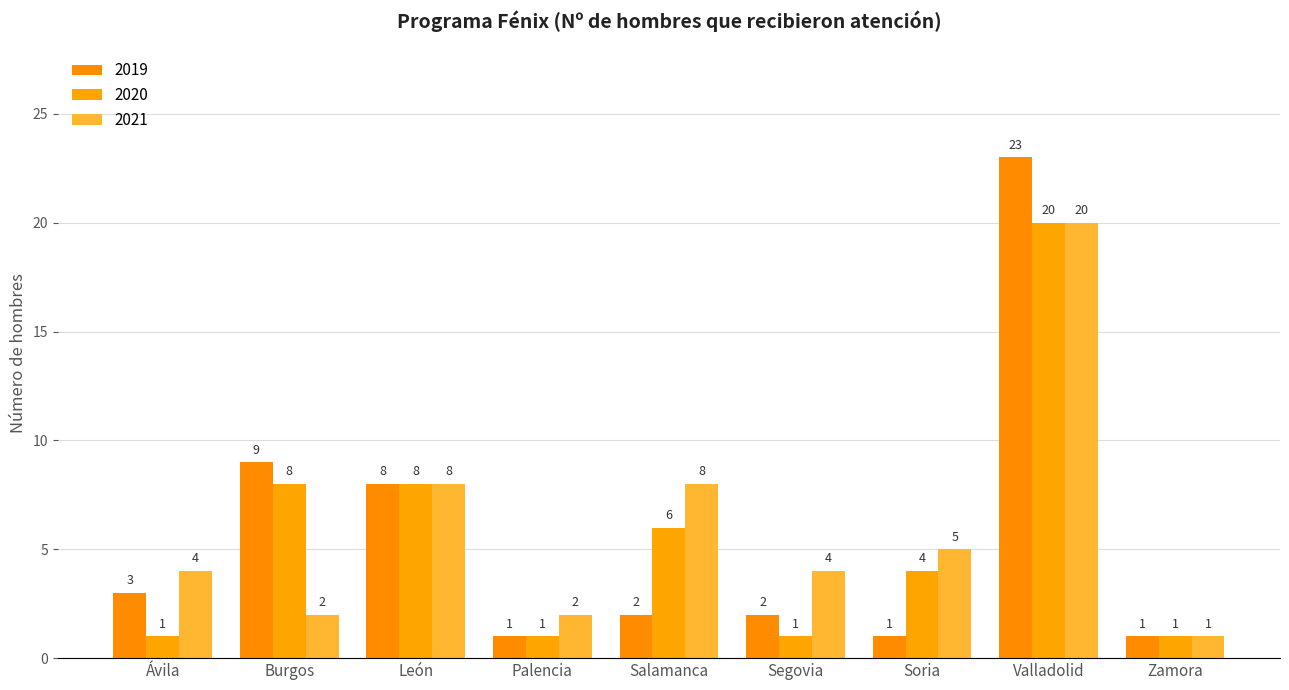

What is the approximate value of 2020 at Valladolid, to the nearest 5?

20